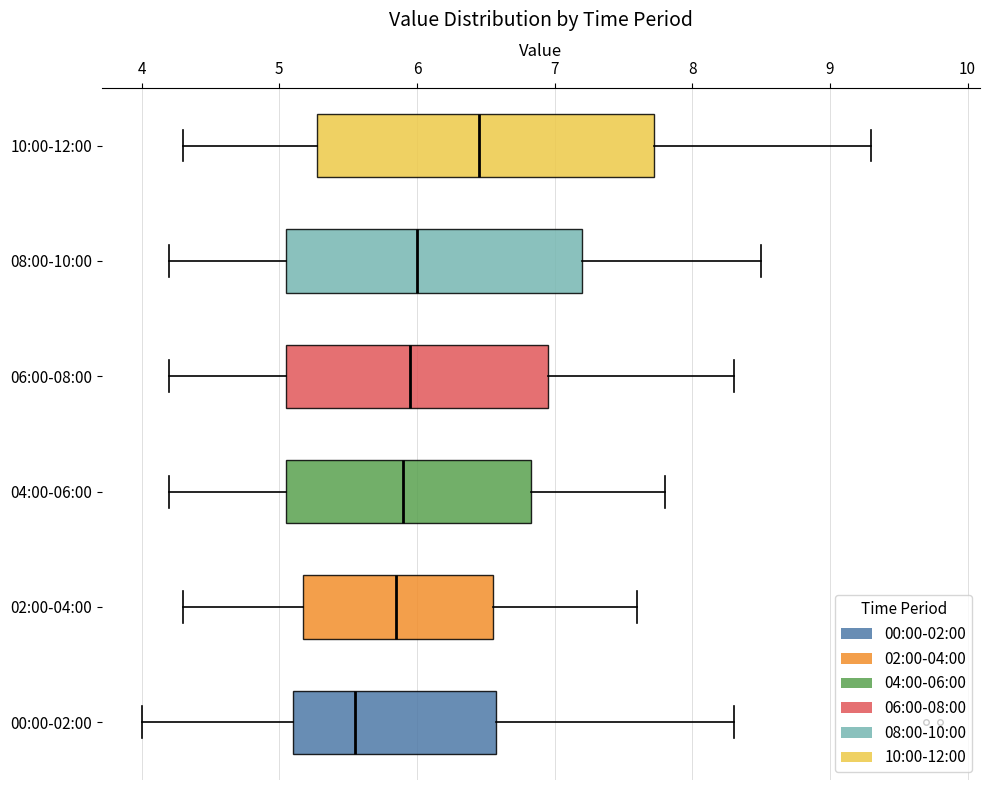

Which box is the widest, from its left edge to its right edge?

10:00-12:00